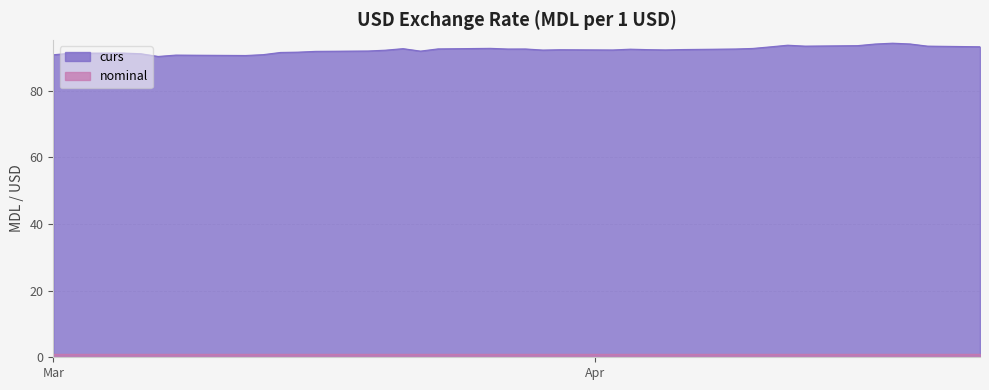

How many lines are shown in the chart?

2